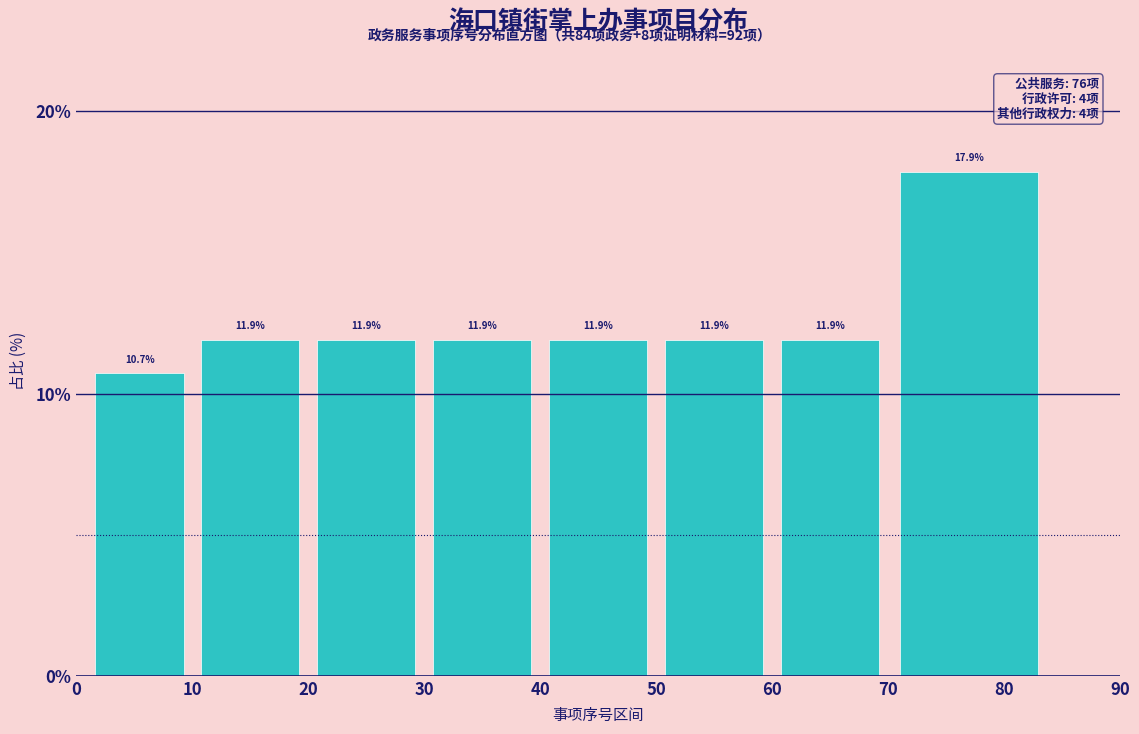

Over which range of the x-axis is the bar tallest?

70 to 84